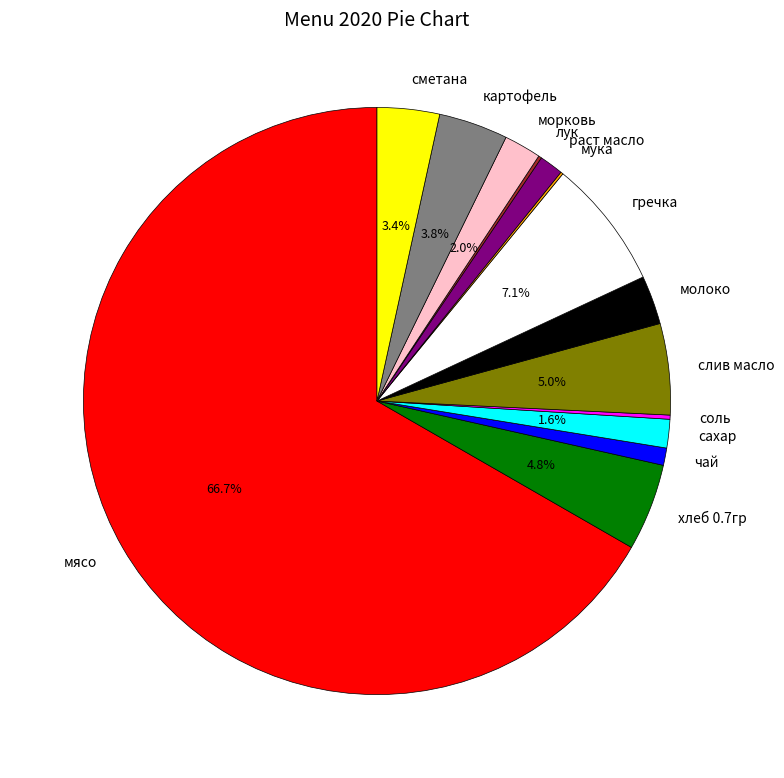

What is the total percentage of сахар and слив масло?

6.6%